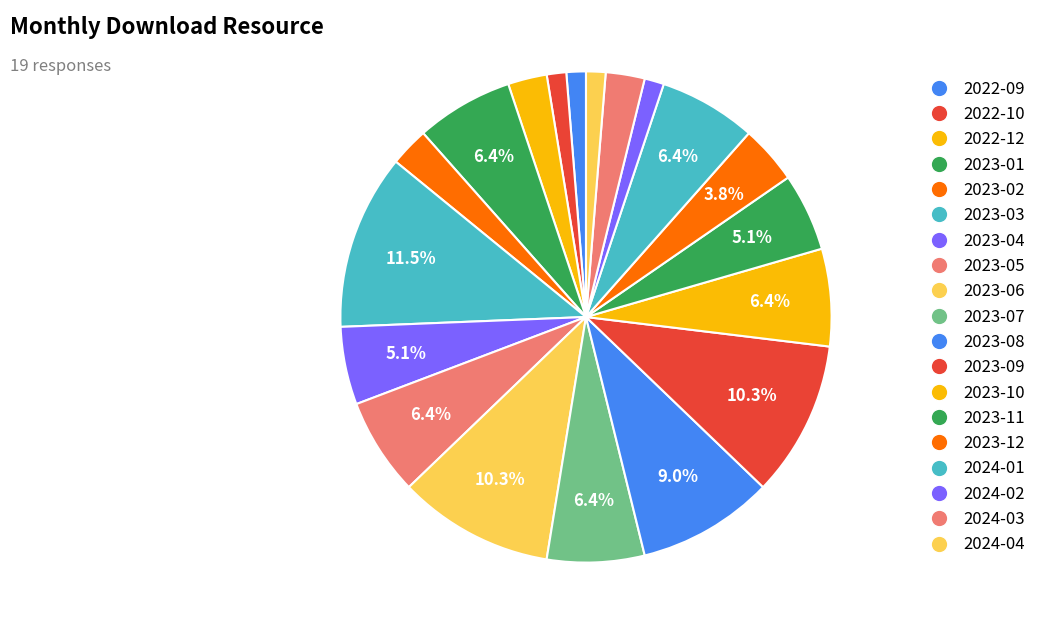

What portion of the pie excludes 2024-02?

98.7%